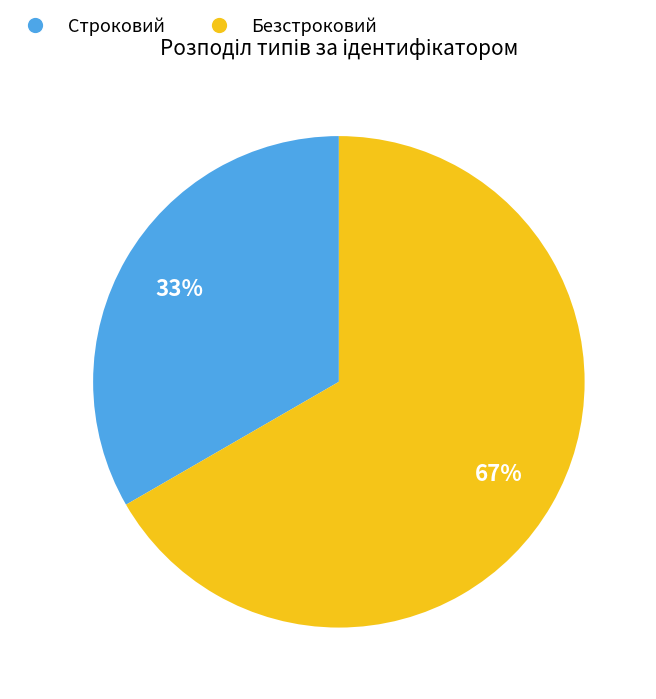

True or false: Безстроковий accounts for 59% of the total.

False